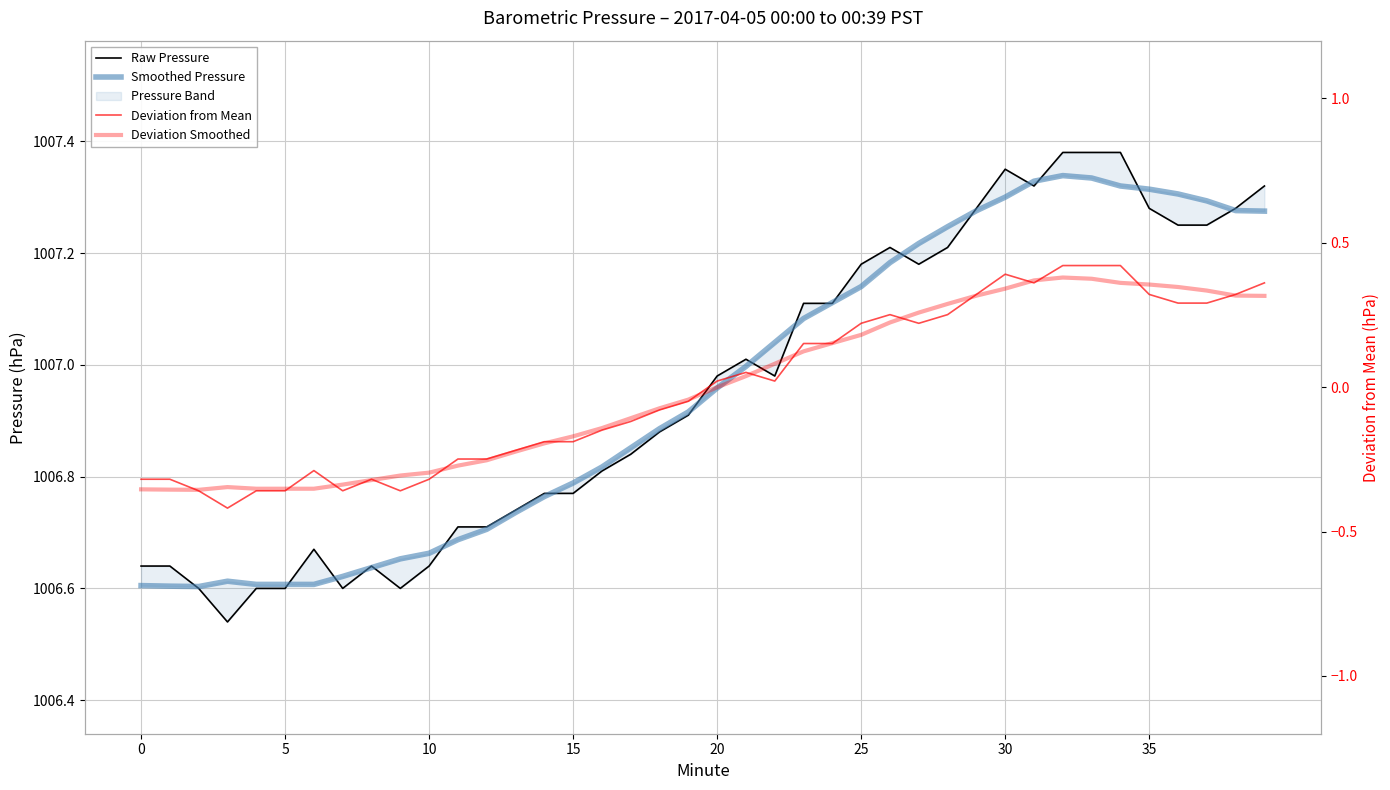

What is the maximum value for Deviation from Mean?

0.4